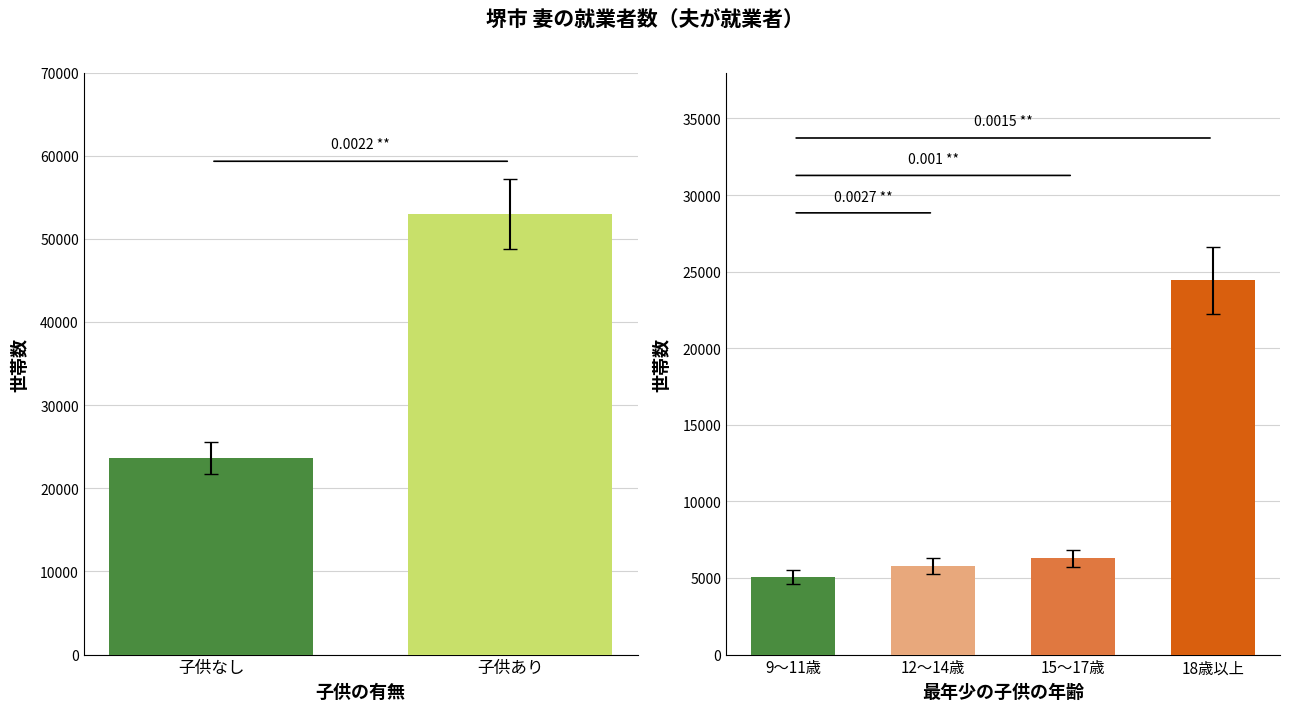

Read the value at 18歳以上.

24438